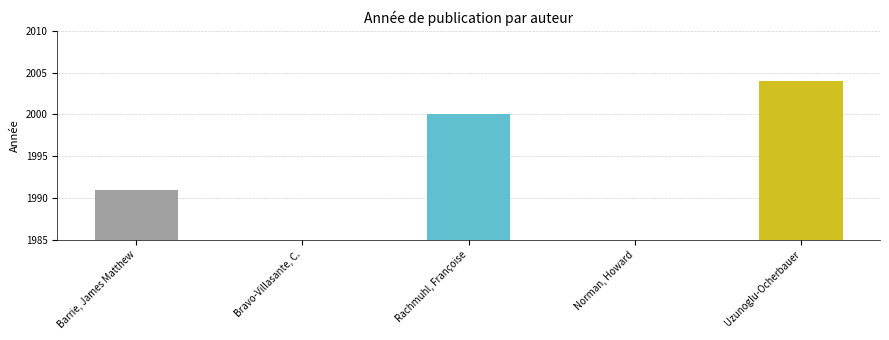

What value does the data have at Rachmuhl, Françoise, to the nearest 5?

2000